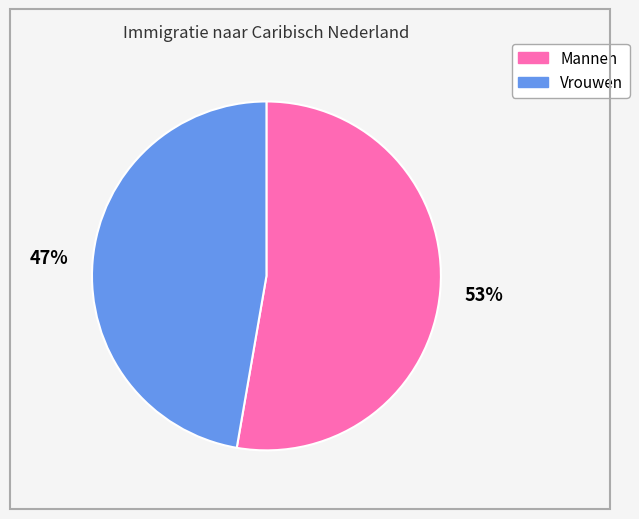

To the nearest percent, what is the average slice percentage?

50%